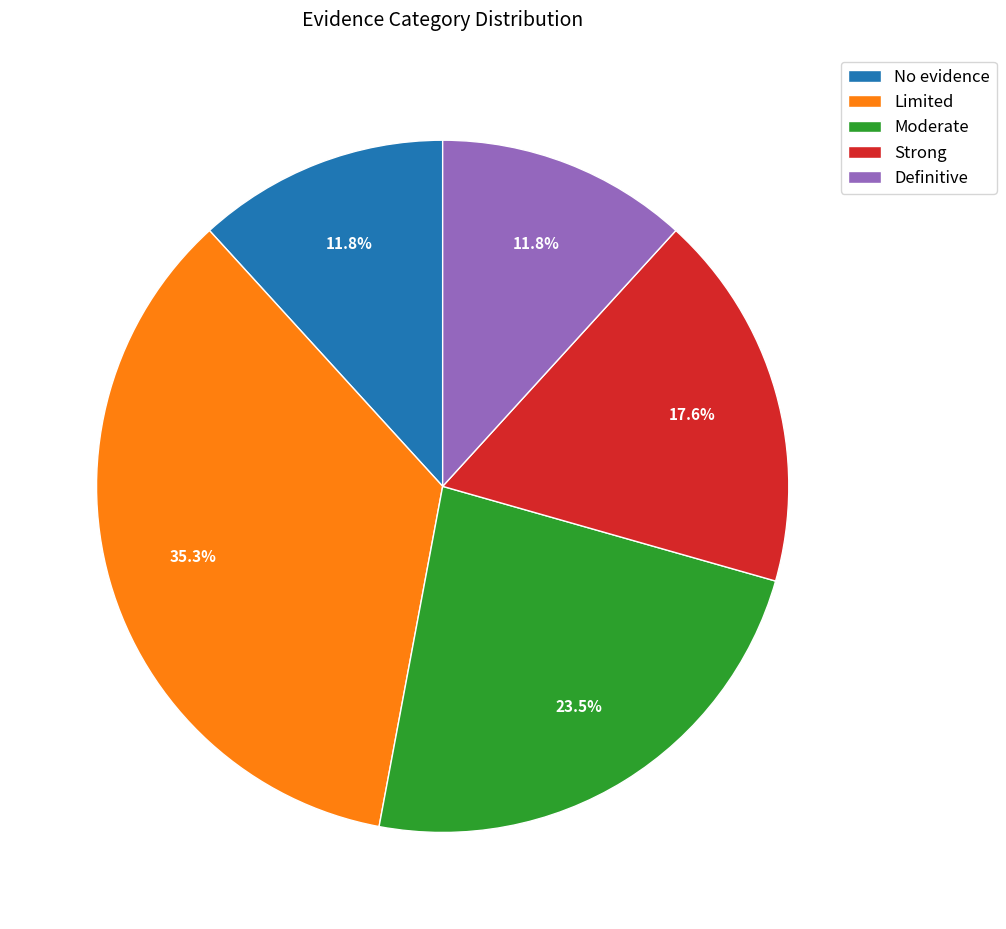

The No evidence slice represents 6% of the pie. True or false?

False